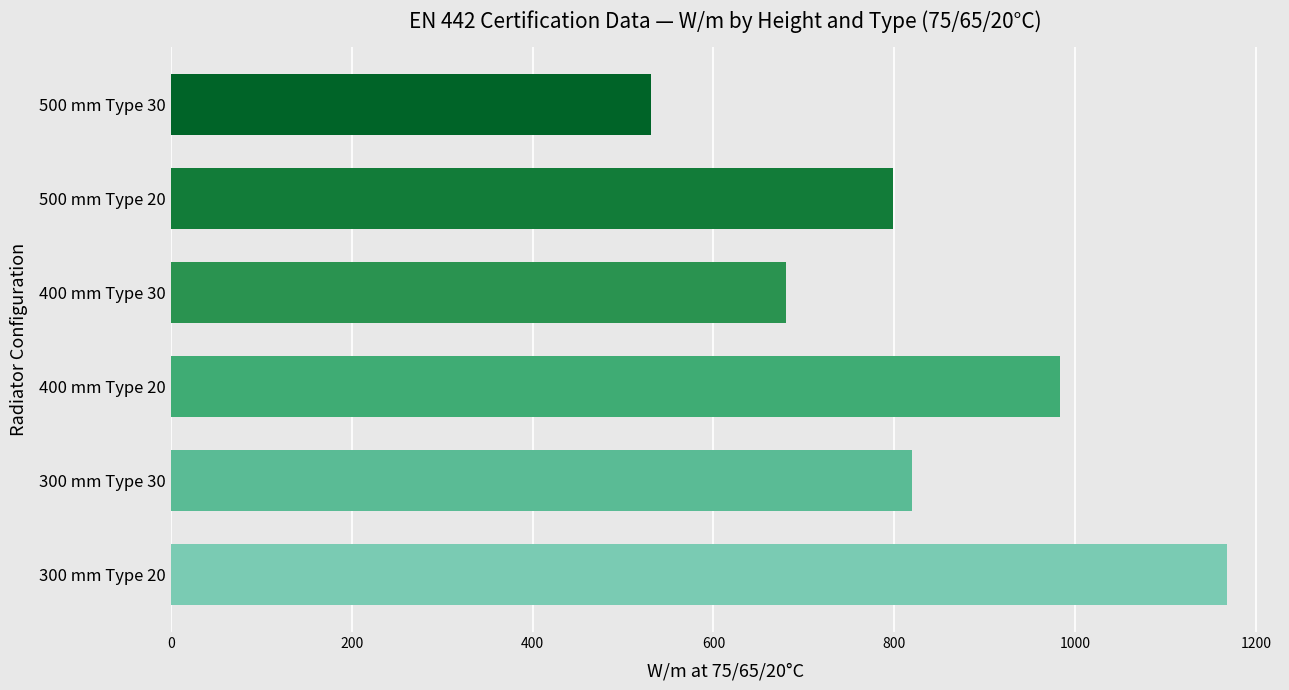

Count the values in the range 680 to 983.

4